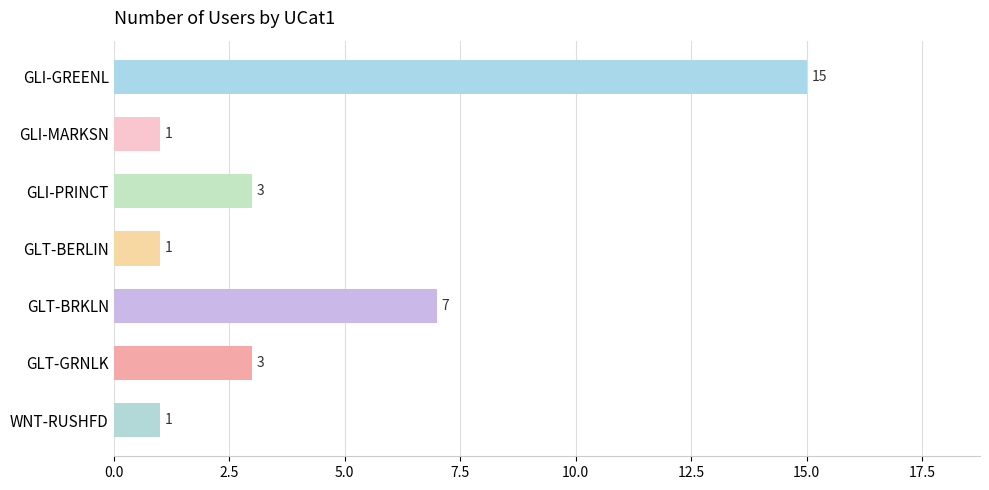

Between GLI-PRINCT and WNT-RUSHFD, which is larger?

GLI-PRINCT